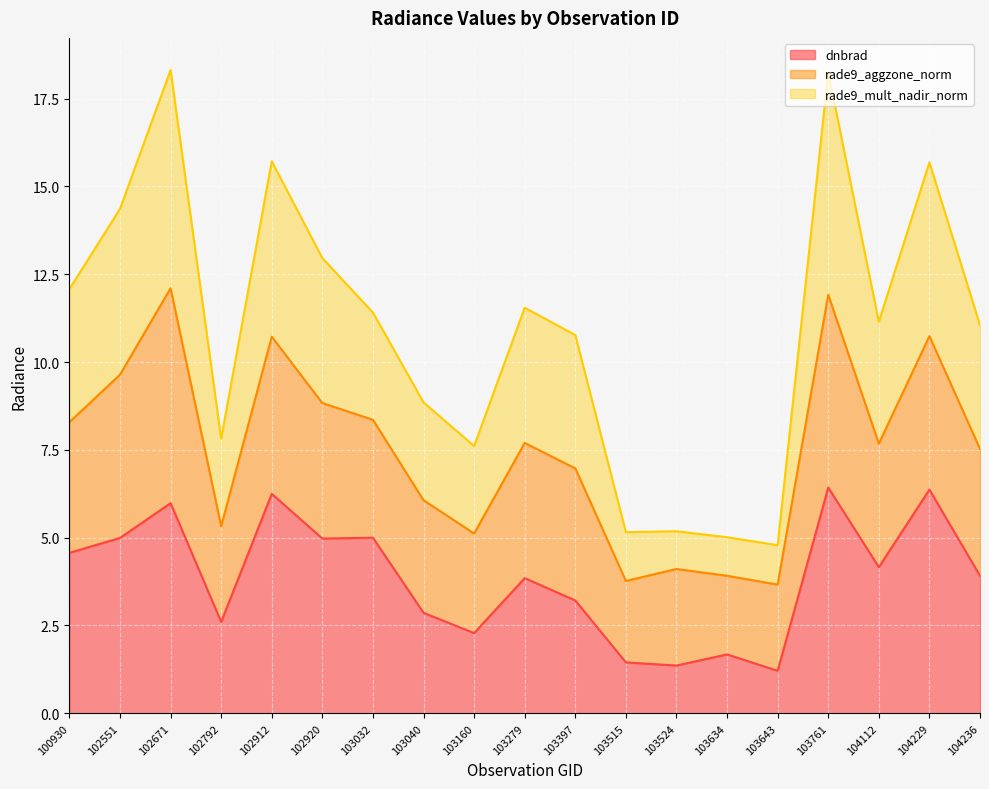

True or false: dnbrad and rade9_mult_nadir_norm cross at least once.

False